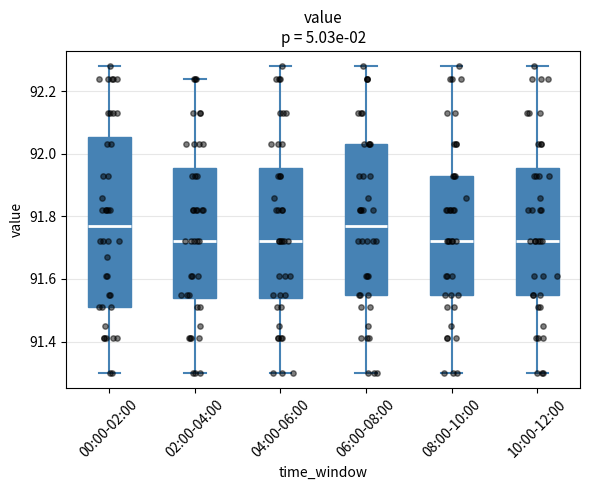

Where does the median line of the box for 04:00-06:00 sit on the y-axis? The values are not printed on the chart, so give them approximately, as read against the axis.

91.72